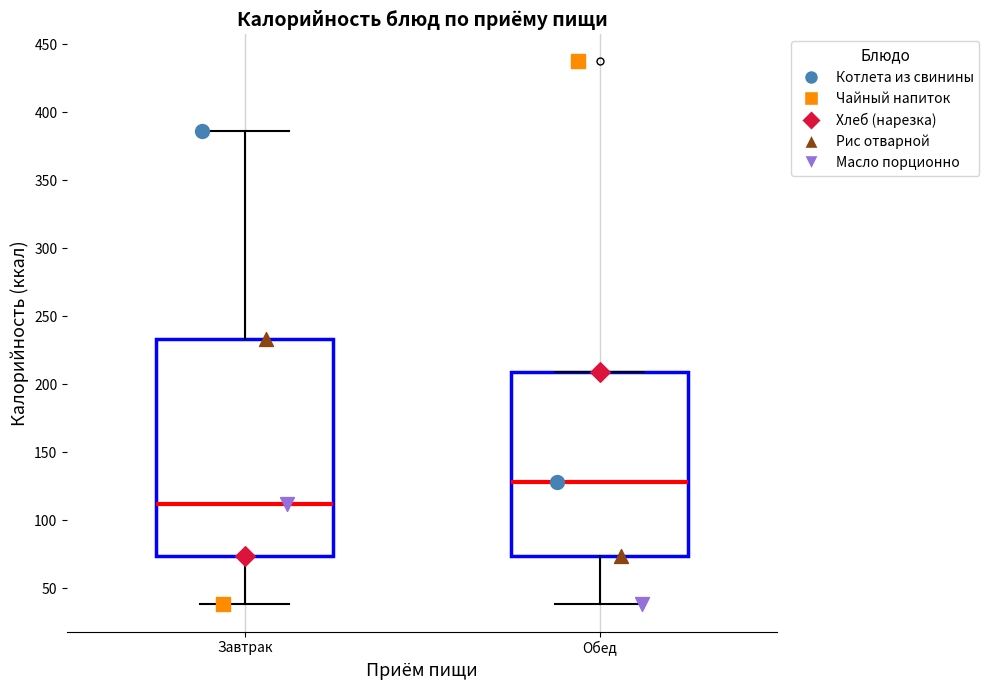

Which box's median line is the highest?

Обед